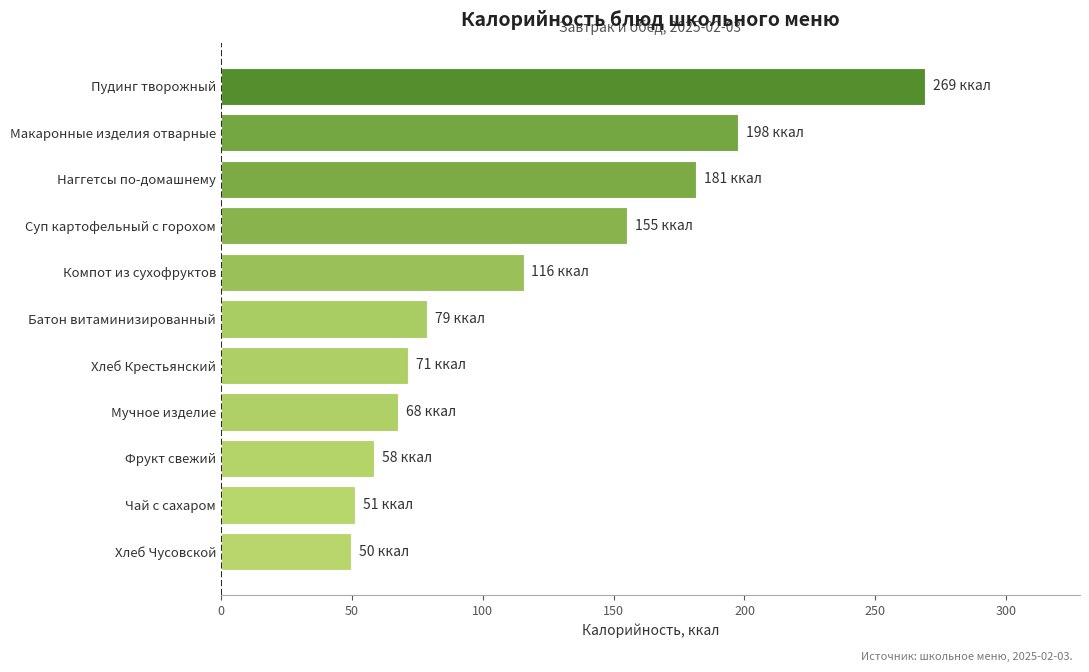

What is the smallest value displayed?

49.6